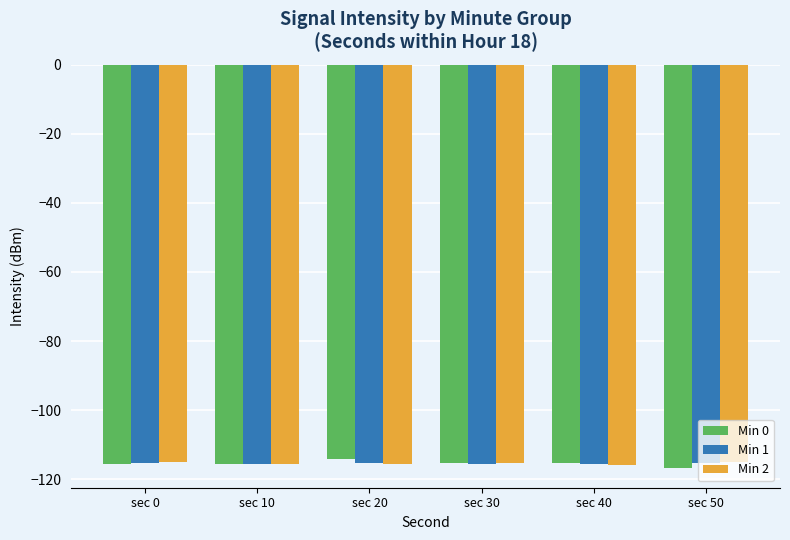

Rank the series by their average value, from lowest to highest.

Min 0, Min 1, Min 2